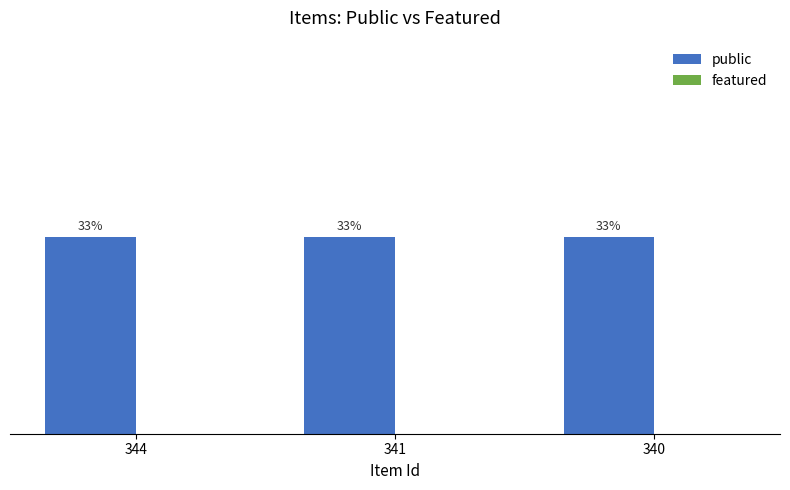

What is the maximum value shown in the chart?

1